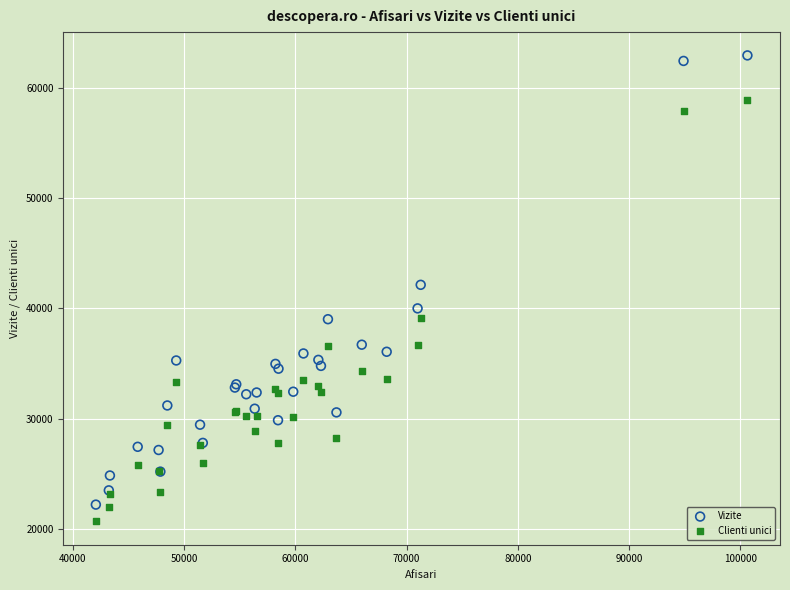

Which series has the widest spread of Y values?

Vizite